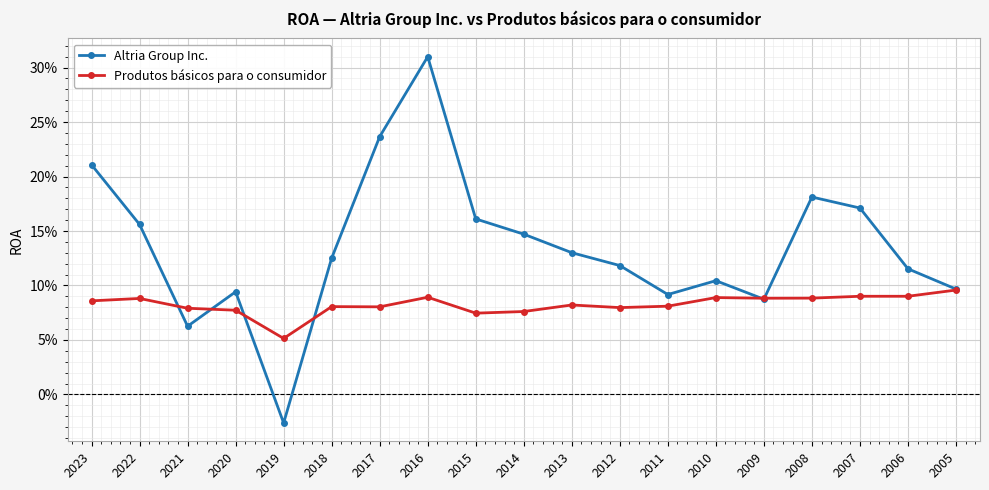

Which series has the widest spread of values?

Altria Group Inc.